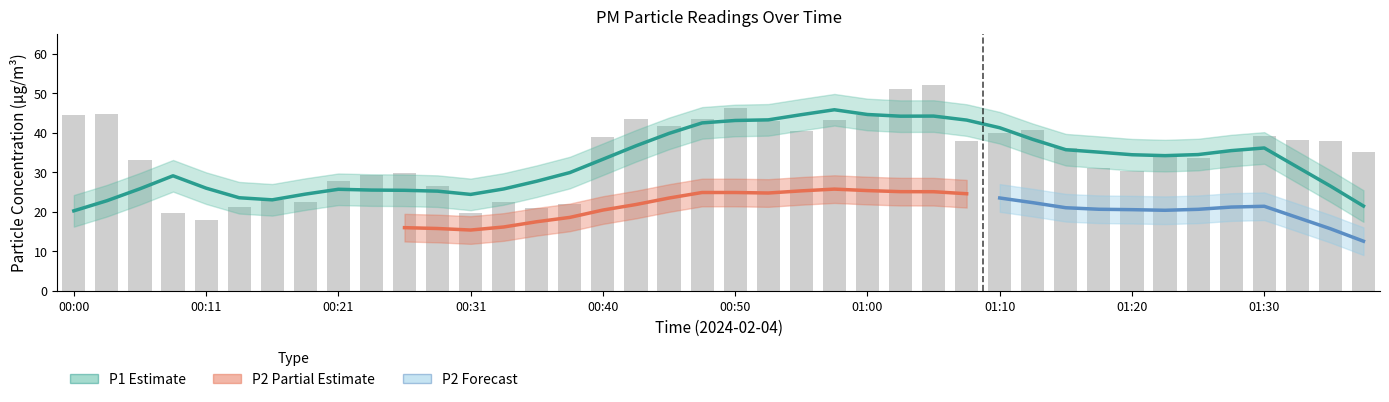

True or false: the data shows 43.0 at 00:53.

True